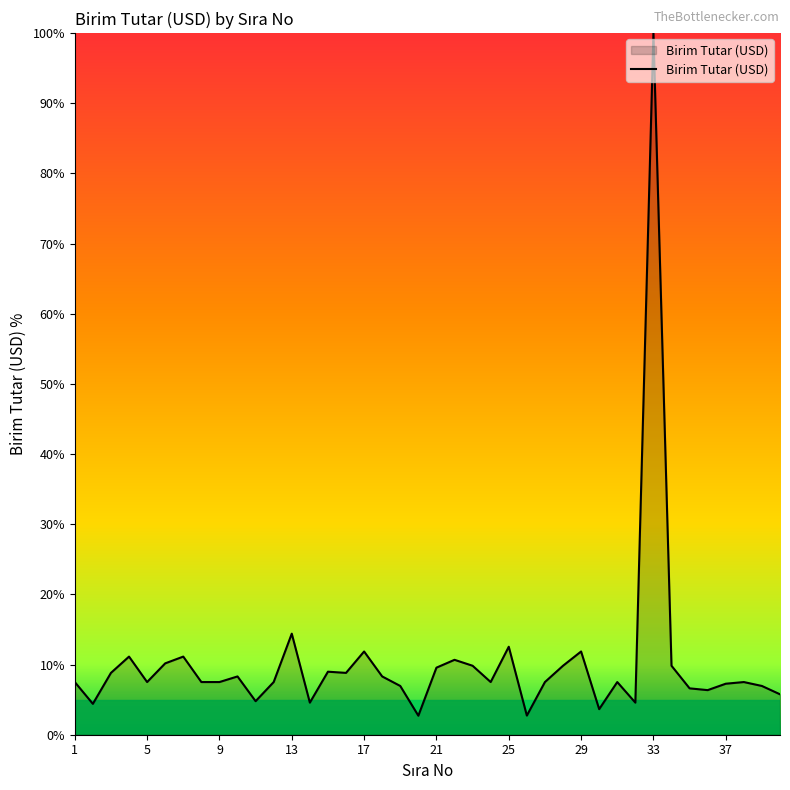

What is the difference between the maximum and minimum values?

97.3